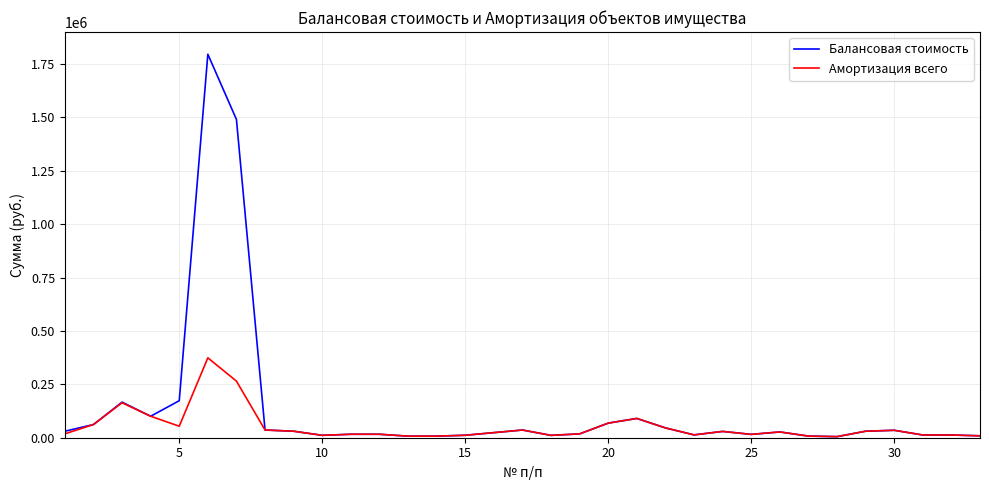

List the series in order of their overall mean, highest first.

Балансовая стоимость, Амортизация всего